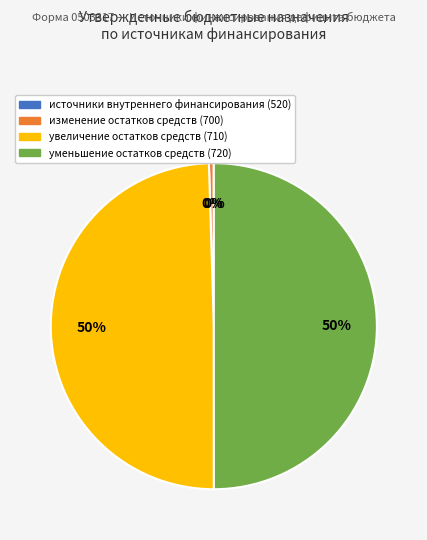

To the nearest percent, what is the difference between the largest and smallest slice percentages?

50%